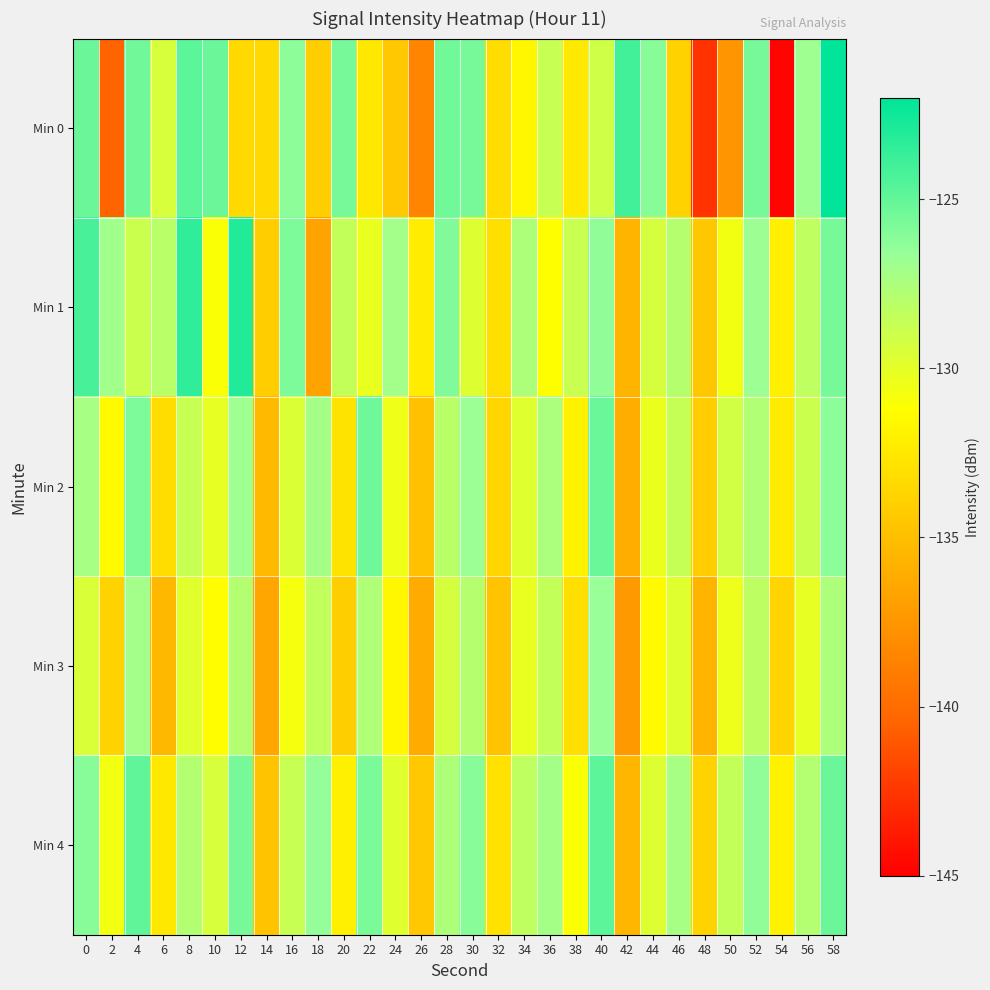

Reading right to left, extract all data points from this chart.

Min 0: 58=-122.0	56=-126.9	54=-144.8	52=-125.6	50=-137.5	48=-142.7	46=-133.9	44=-126.1	42=-124.1	40=-129.1	38=-132.5	36=-128.7	34=-131.6	32=-133.2	30=-125.6	28=-125.5	26=-138.5	24=-134.5	22=-132.5	20=-125.6	18=-134.1	16=-126.2	14=-133.4	12=-133.4	10=-125.3	8=-124.9	6=-129.4	4=-125.5	2=-140.4	0=-125.3
Min 1: 58=-125.6	56=-128.3	54=-132.1	52=-126.8	50=-130.7	48=-134.5	46=-127.9	44=-129.3	42=-135.6	40=-126.4	38=-128.8	36=-131.2	34=-127.5	32=-133.1	30=-129.7	28=-125.9	26=-132.3	24=-127.1	22=-130.2	20=-128.5	18=-136.7	16=-125.8	14=-134.1	12=-123.1	10=-131.1	8=-123.5	6=-128.1	4=-128.8	2=-127.0	0=-124.2
Min 2: 58=-126.3	56=-128.9	54=-132.4	52=-127.7	50=-129.1	48=-134.2	46=-128.6	44=-130.3	42=-136.1	40=-125.2	38=-131.9	36=-127.4	34=-129.8	32=-133.6	30=-126.7	28=-128.1	26=-134.9	24=-130.5	22=-125.4	20=-132.8	18=-127.2	16=-129.6	14=-135.3	12=-126.9	10=-130.1	8=-128.7	6=-133.2	4=-125.8	2=-131.5	0=-127.3
Min 3: 58=-127.5	56=-130.1	54=-133.7	52=-128.2	50=-130.4	48=-135.6	46=-129.8	44=-131.5	42=-137.3	40=-126.6	38=-133.1	36=-128.5	34=-130.2	32=-134.8	30=-127.9	28=-129.3	26=-136.2	24=-131.7	22=-127.6	20=-134.1	18=-128.4	16=-130.8	14=-136.5	12=-127.8	10=-131.3	8=-129.9	6=-135.4	4=-127.1	2=-133.8	0=-129.5
Min 4: 58=-125.3	56=-127.8	54=-131.9	52=-126.4	50=-128.5	48=-133.8	46=-127.3	44=-129.7	42=-135.5	40=-124.8	38=-131.0	36=-127.2	34=-128.3	32=-132.9	30=-126.1	28=-127.5	26=-134.4	24=-129.8	22=-125.7	20=-132.1	18=-126.5	16=-128.7	14=-134.8	12=-125.6	10=-129.4	8=-127.8	6=-132.6	4=-124.9	2=-130.7	0=-126.1